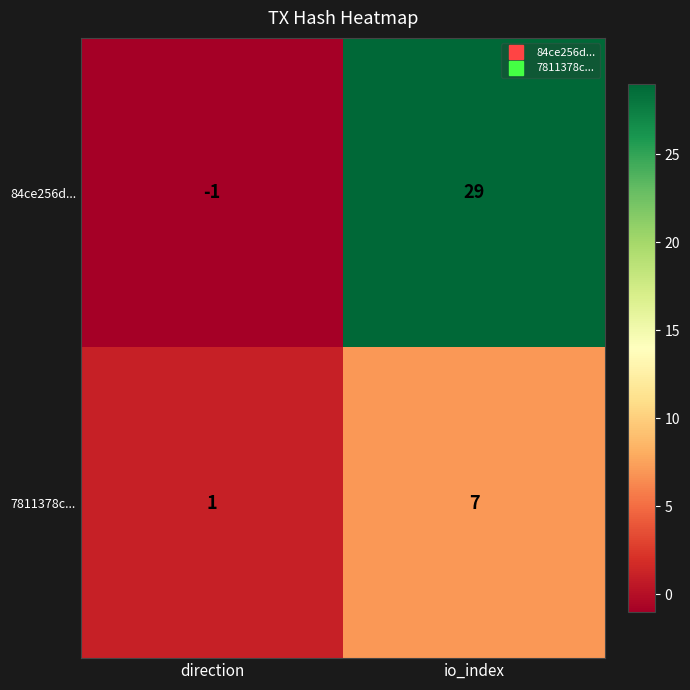

Reading left to right, extract all data points from this chart.

84ce256d...: -1	29
7811378c...: 1	7